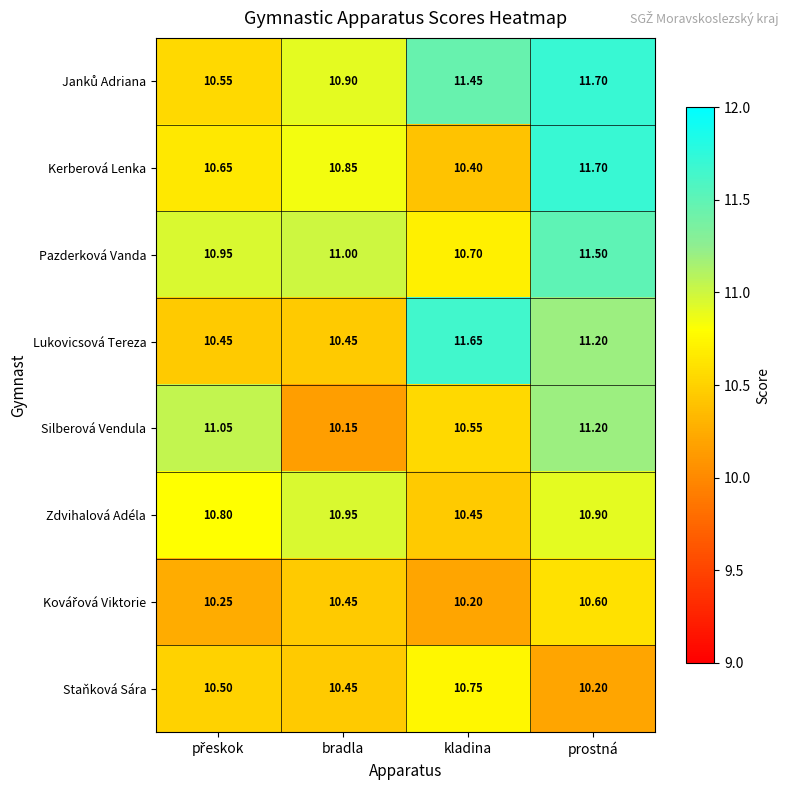

What is the total value across all series at kladina?

86.2